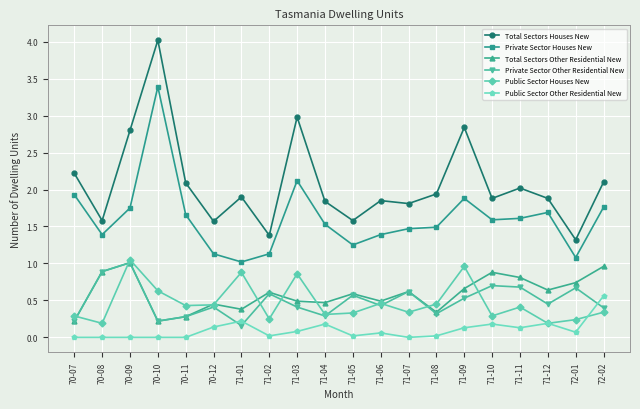

What is the maximum value for Private Sector Houses New?

3.4